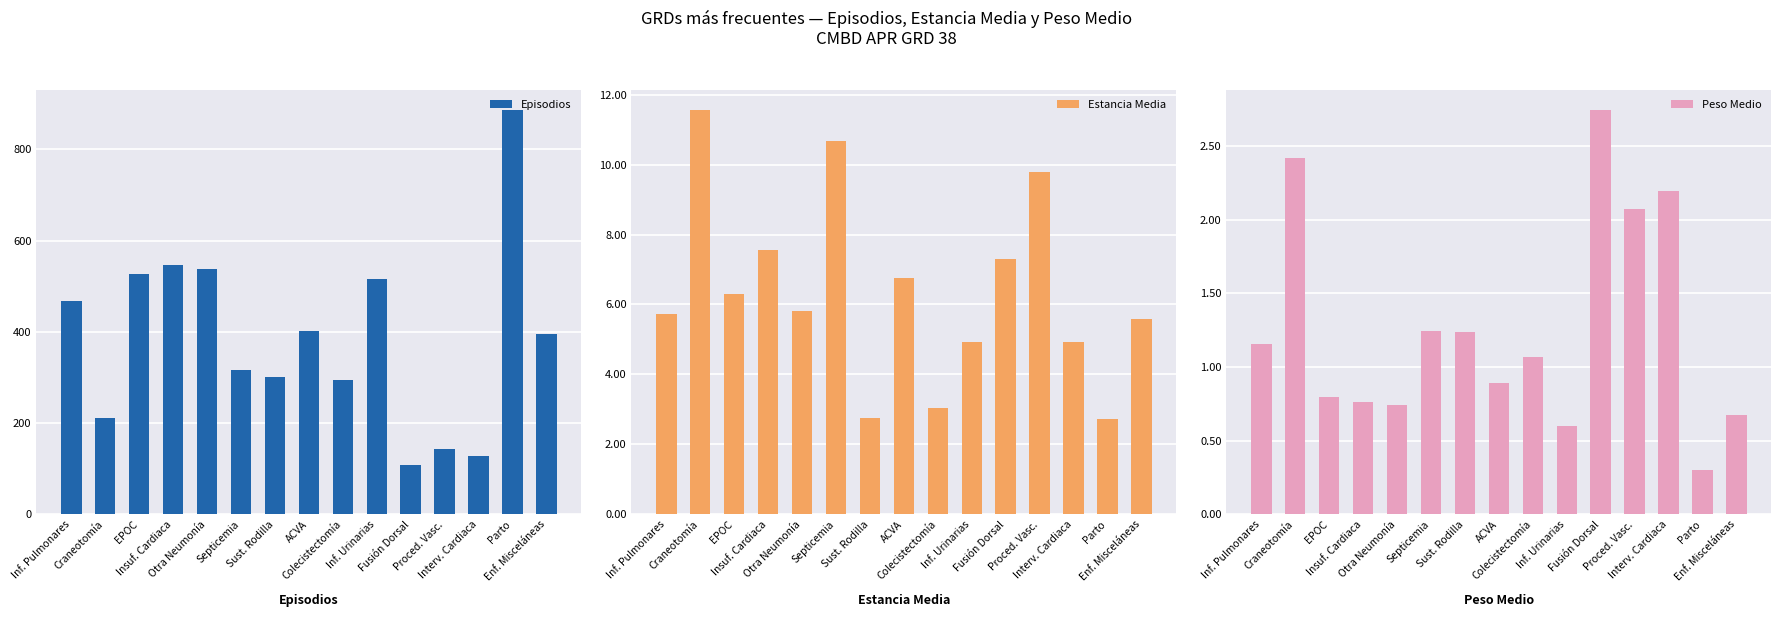

What is the difference between the highest and lowest values at Inf. Urinarias?

514.4